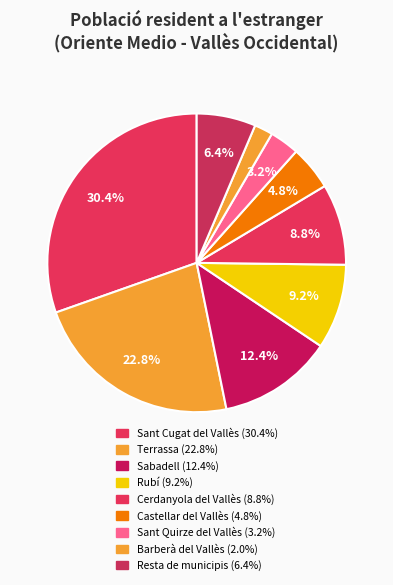

Does Sant Cugat del Vallès represent more than half of the total?

No